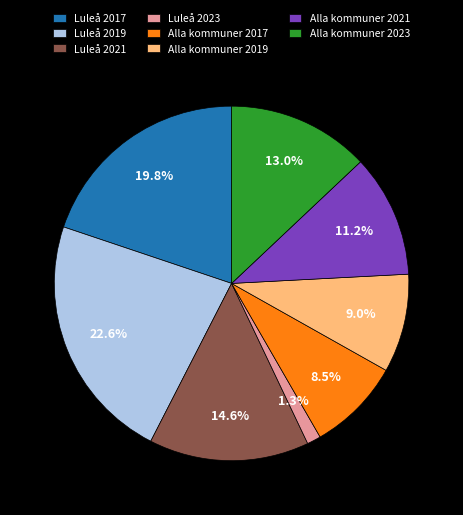

What is the largest slice in the pie chart?

Luleå 2019